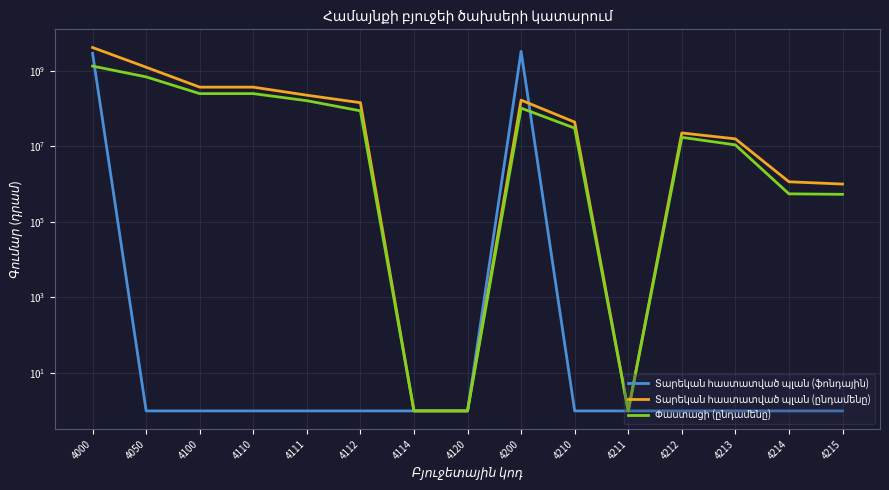

Does the chart have visible grid lines?

Yes